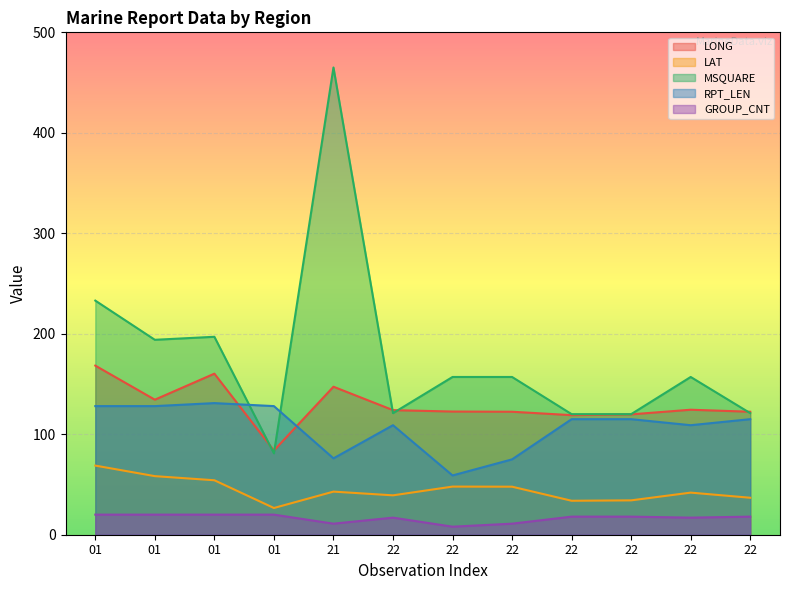

True or false: LONG has a value of 168.3 at 01.

True